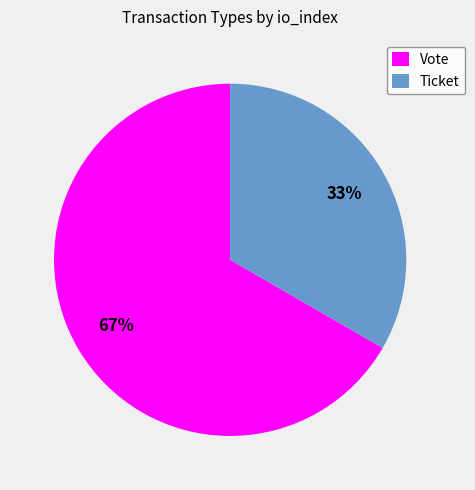

Which category has the smallest portion of the pie?

Ticket